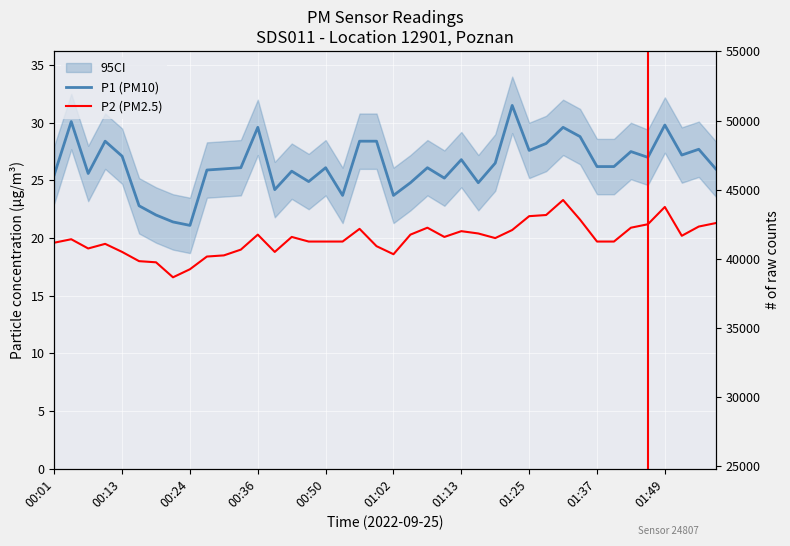

In P2 (PM2.5), how many points are higher than both neighbors (excluding endpoints)?

9